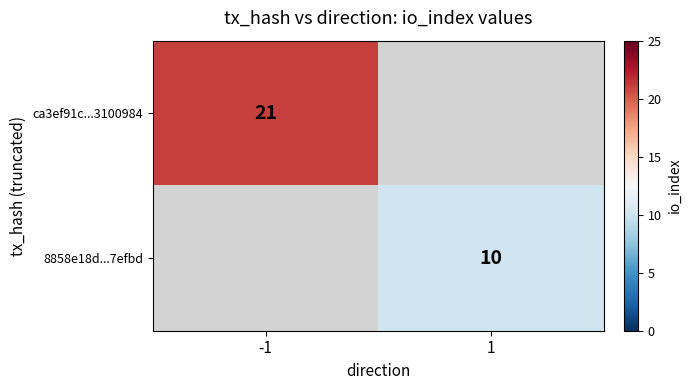

True or false: 8858e18d...7efbd has a value of 10 at 1.

True